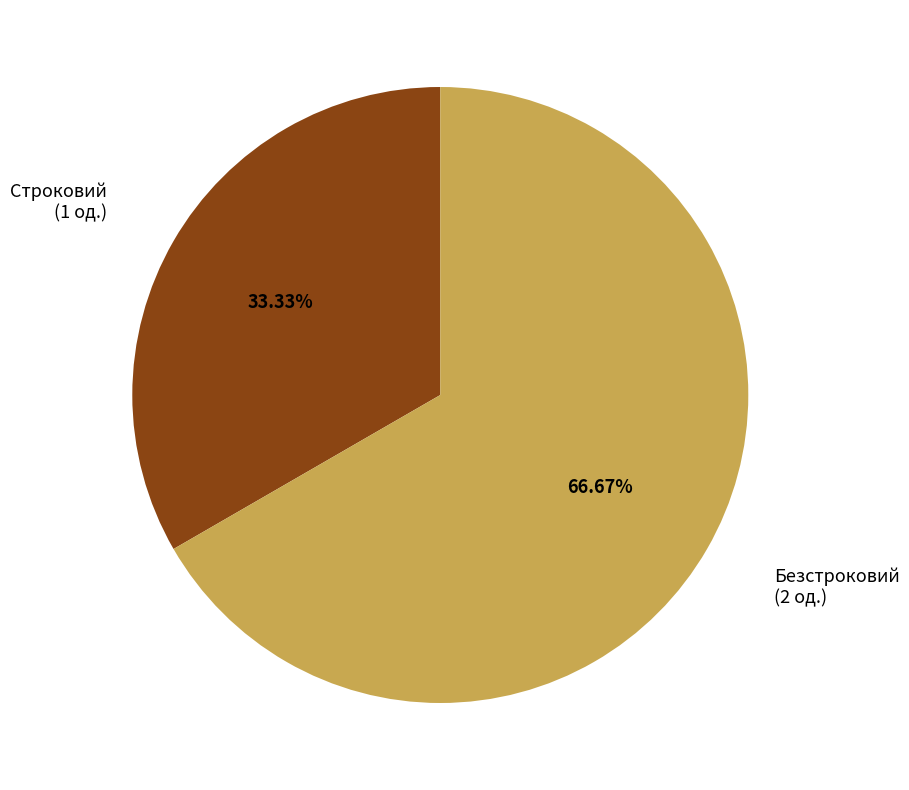

How many slices are in this pie chart?

2